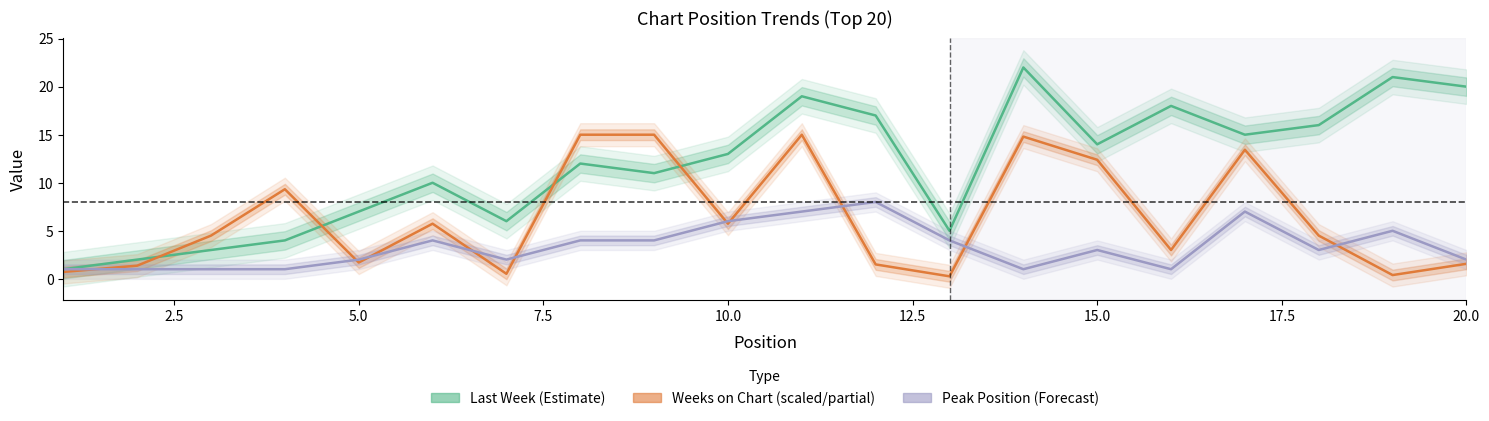

Reading left to right, list all the values displayed in this chart.

Last Week (Estimate): 1.0	2.0	3.0	4.0	7.0	10.0	6.0	12.0	11.0	13.0	19.0	17.0	5.0	22.0	14.0	18.0	15.0	16.0	21.0	20.0
Weeks on Chart (scaled): 0.7	1.4	4.5	9.3	1.7	5.7	0.5	15.0	15.0	5.7	15.0	1.5	0.3	14.8	12.4	3.0	13.4	4.5	0.4	1.6
Peak Position: 1.0	1.0	1.0	1.0	2.0	4.0	2.0	4.0	4.0	6.0	7.0	8.0	4.0	1.0	3.0	1.0	7.0	3.0	5.0	2.0